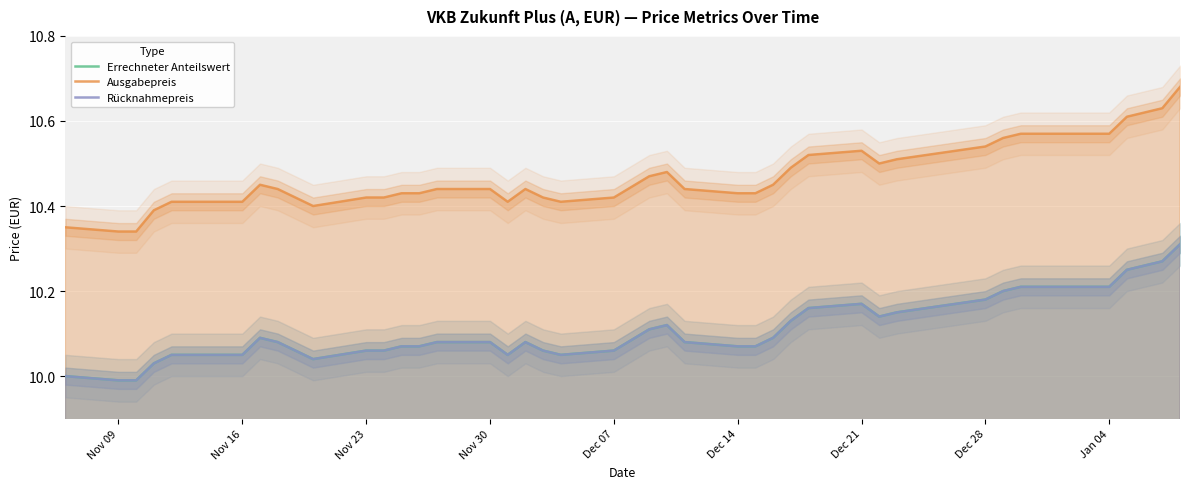

Which series has the widest spread of values?

Ausgabepreis